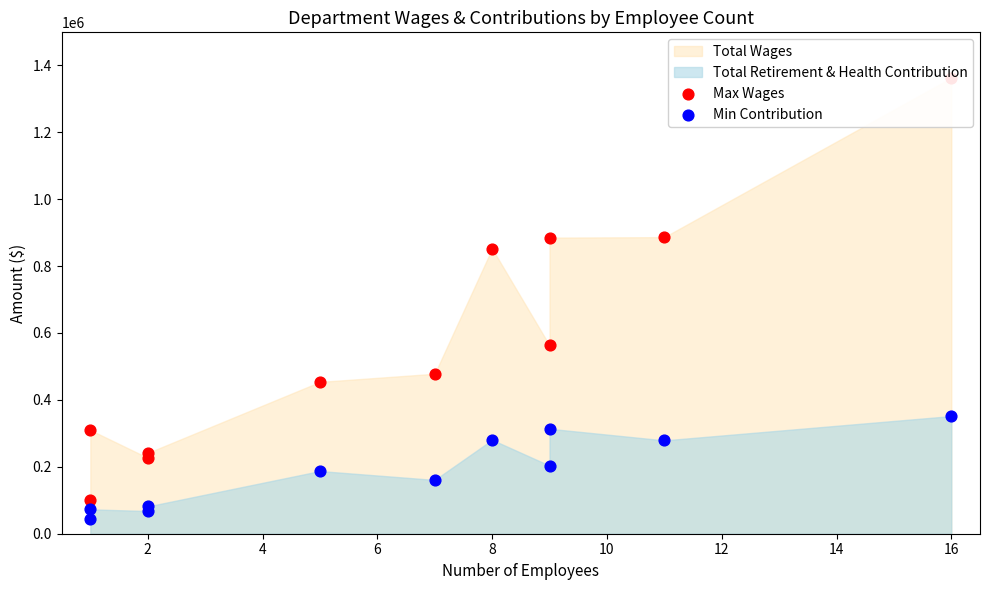

Which series has the largest Y range (max minus min)?

Max Wages